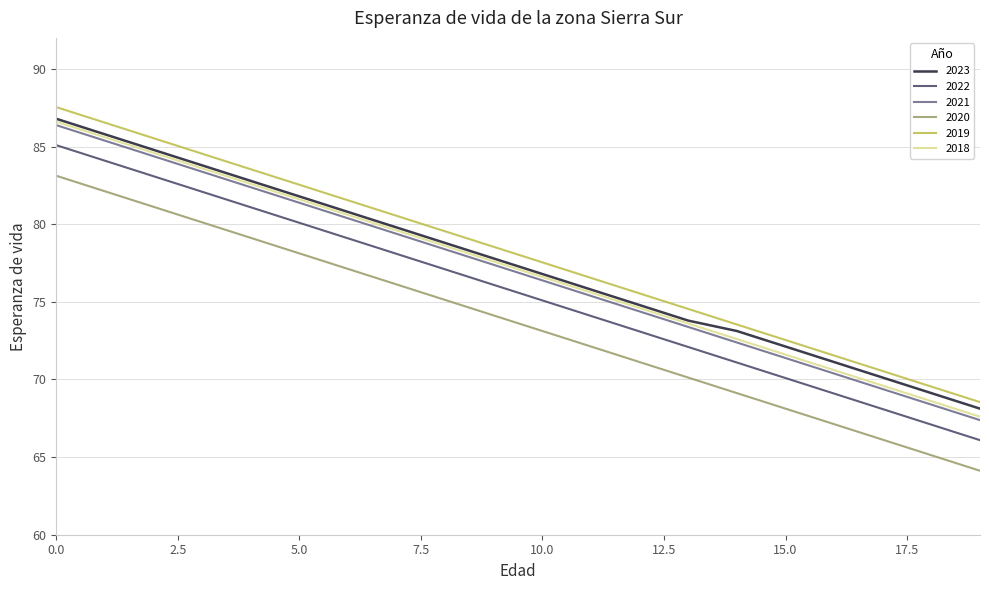

True or false: 2020 and 2019 cross at least once.

False